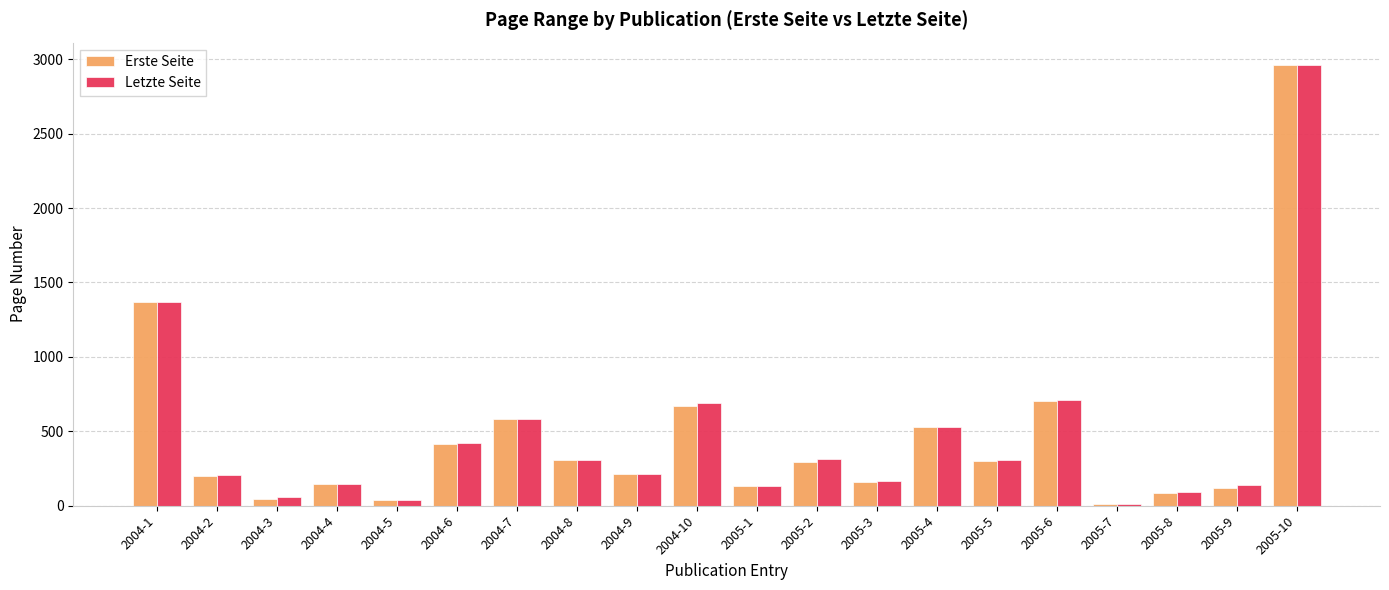

True or false: Erste Seite has a value of 759 at 2005-10.

False